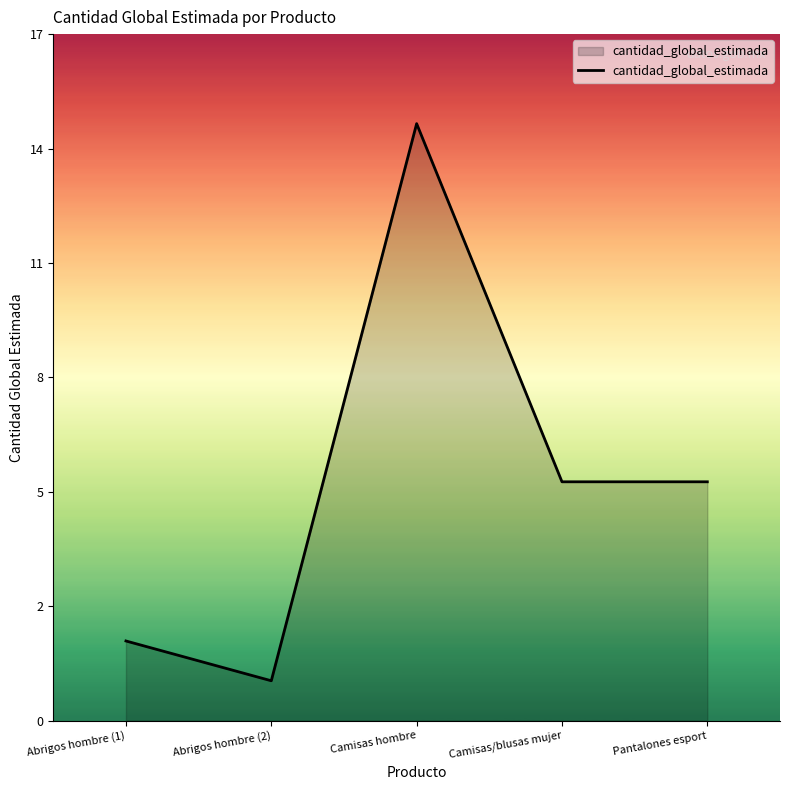

What is the ratio of the value at Pantalones esport to the value at Camisas hombre?

0.4